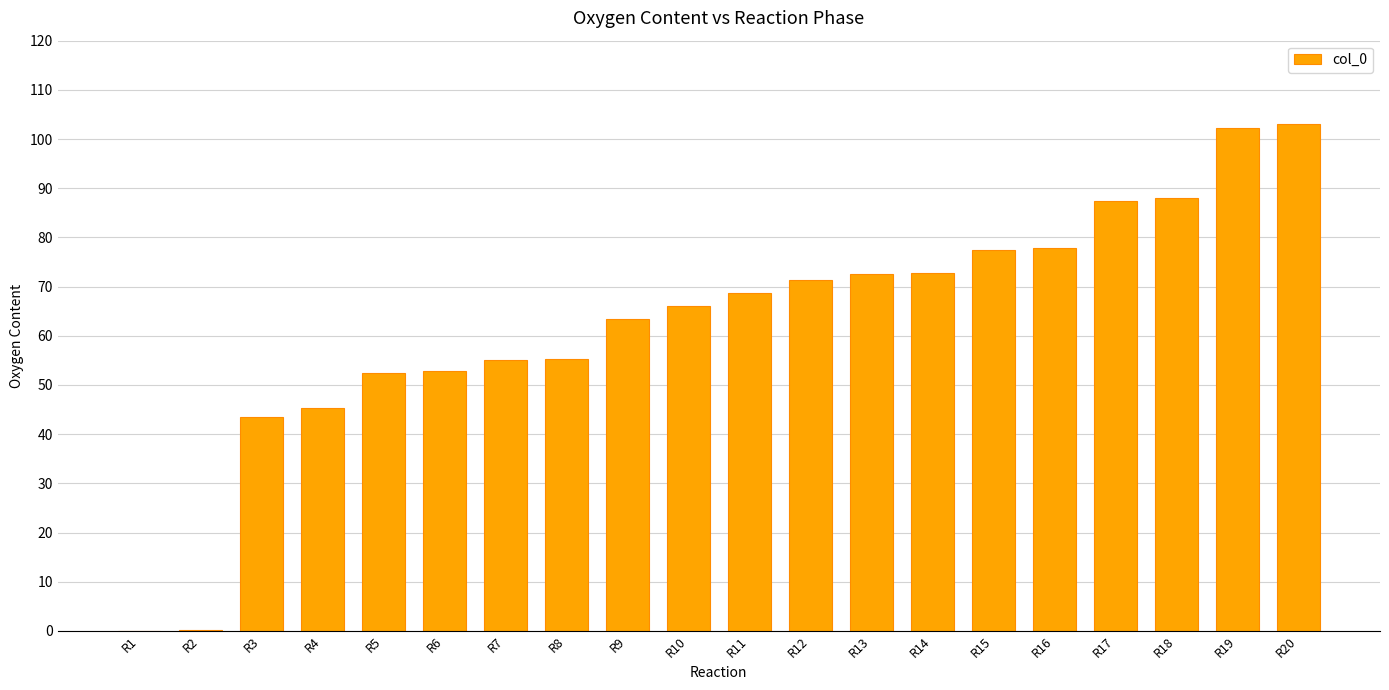

What is the change in value from R3 to R13?

+29.0